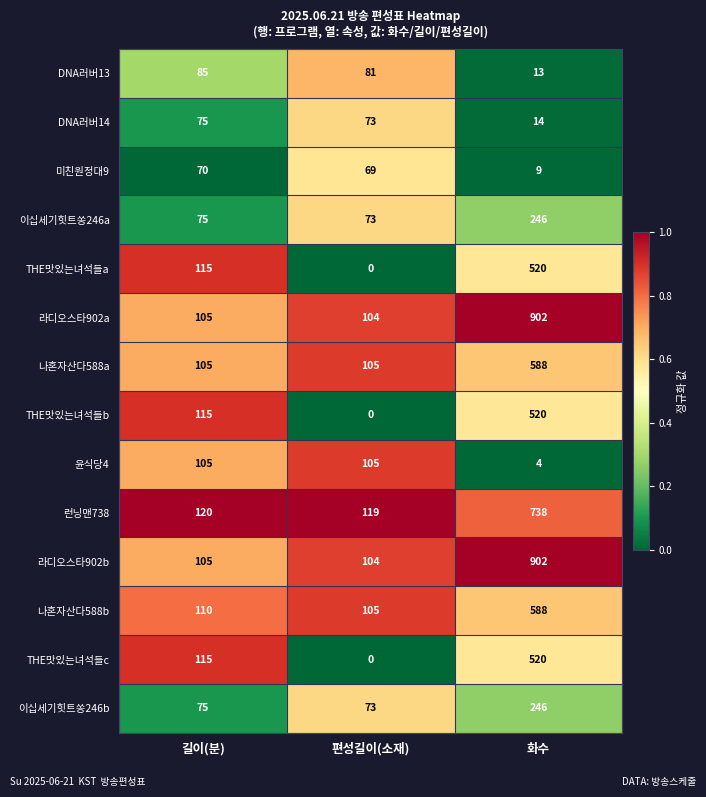

What is the difference between the highest and lowest values at 화수?

898